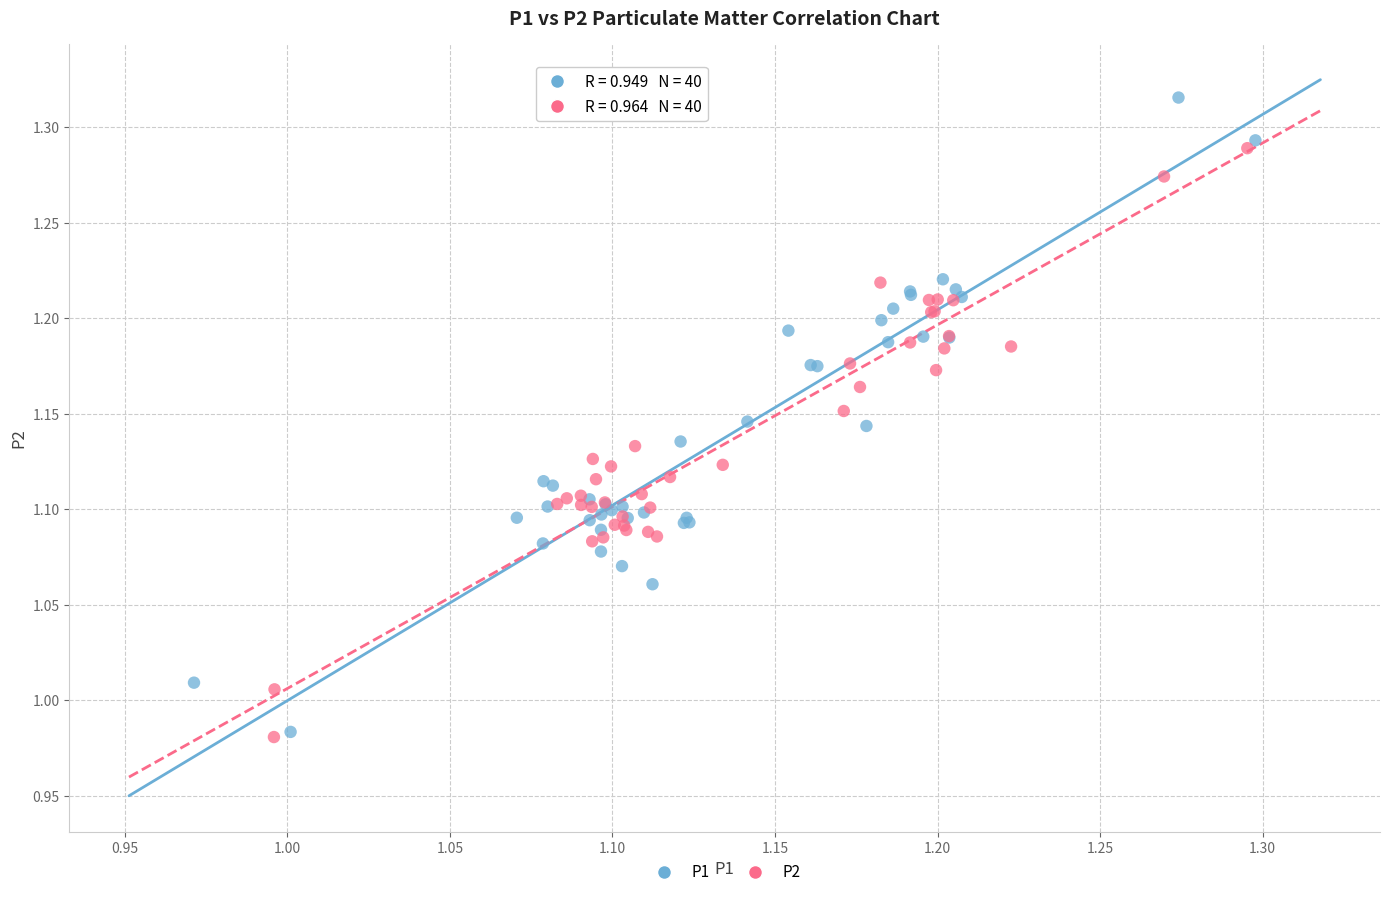

Which series has the widest spread of Y values?

P1